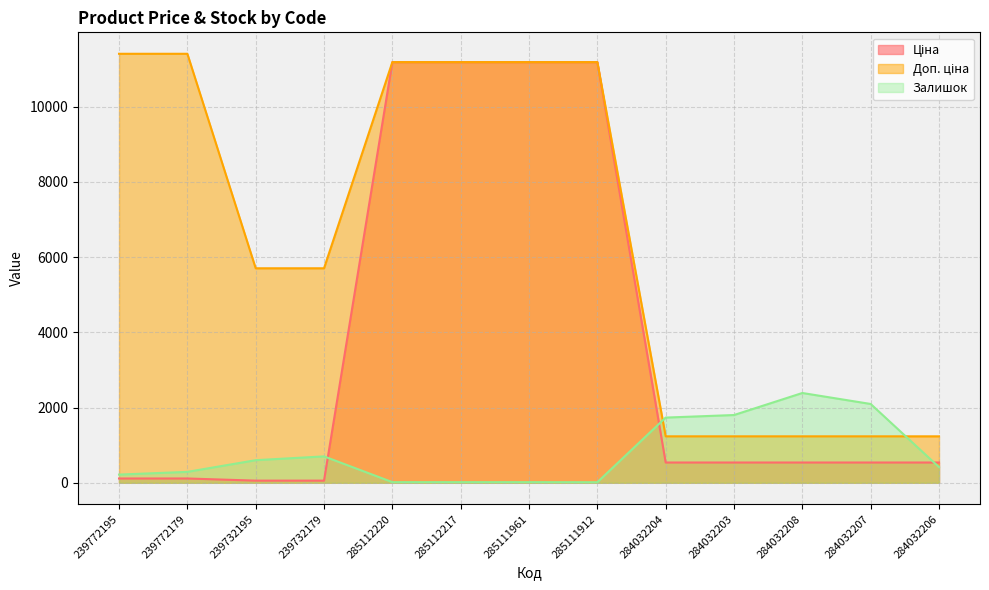

In Залишок, how many points are higher than both neighbors (excluding endpoints)?

2